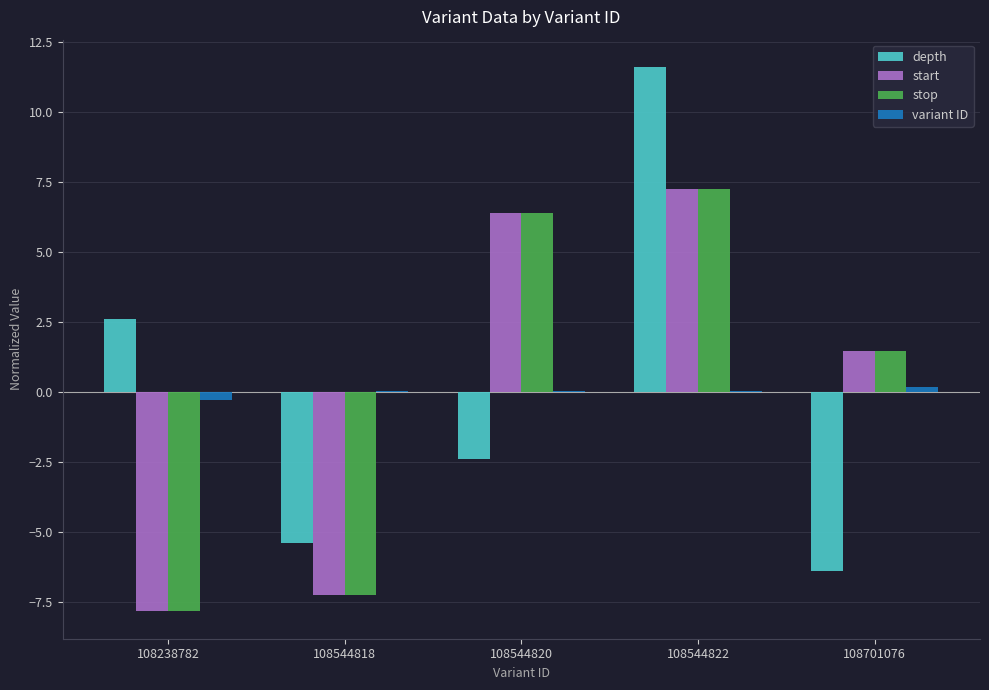

Which series changed the most between 108544822 and 108701076?

depth